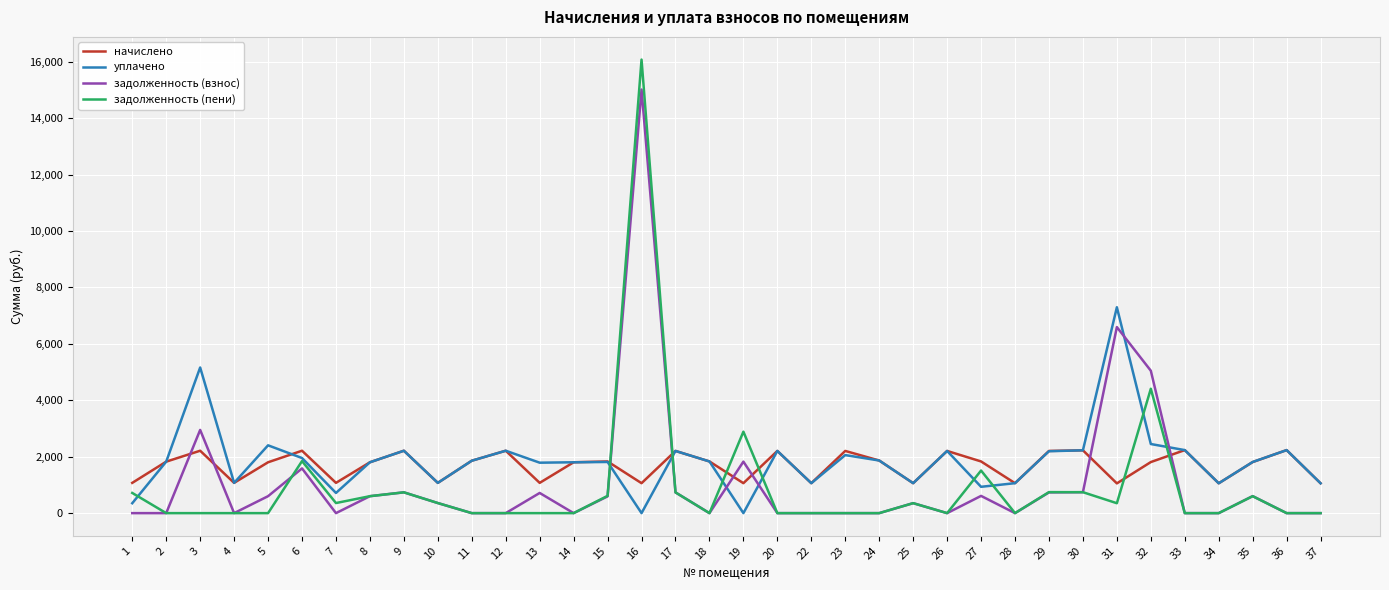

How many values in the задолженность (взнос) series exceed 353?

18